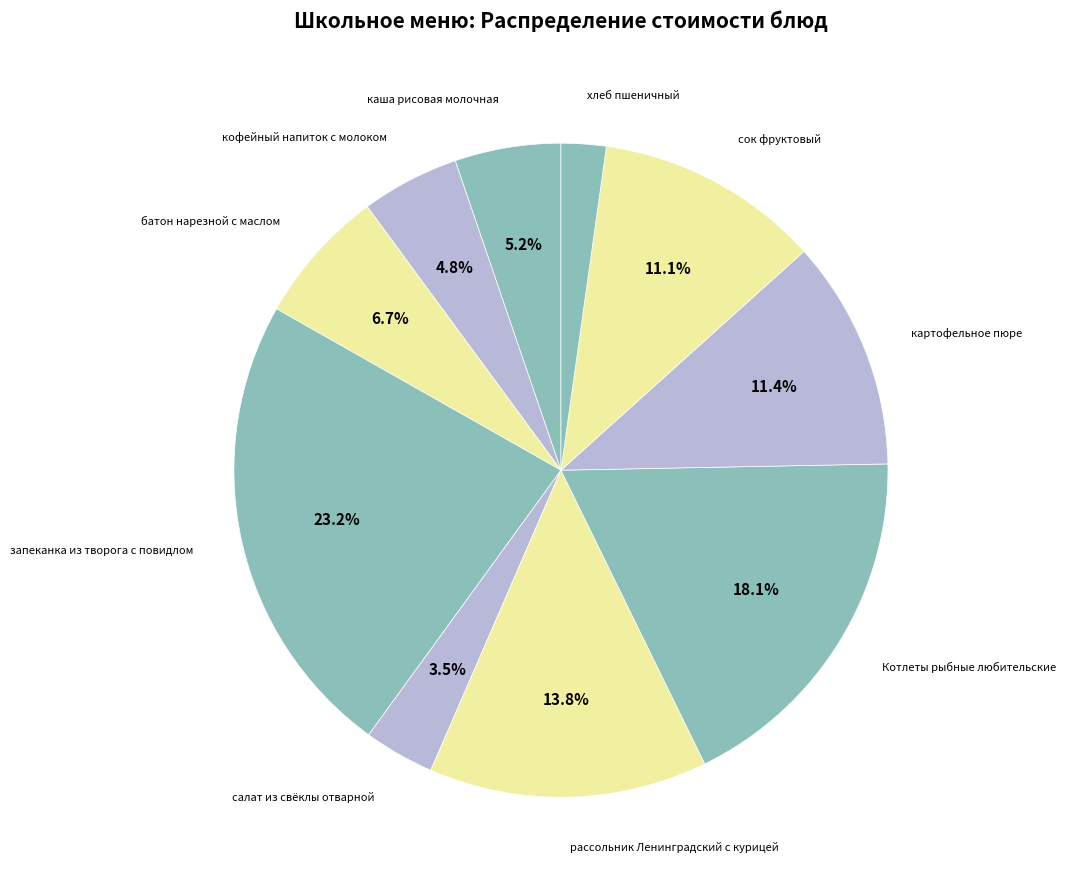

Rank the categories by value from highest to lowest.

запеканка из творога с повидлом, Котлеты рыбные любительские, рассольник Ленинградский с курицей, картофельное пюре, сок фруктовый, батон нарезной с маслом, каша рисовая молочная, кофейный напиток с молоком, салат из свёклы отварной, хлеб пшеничный